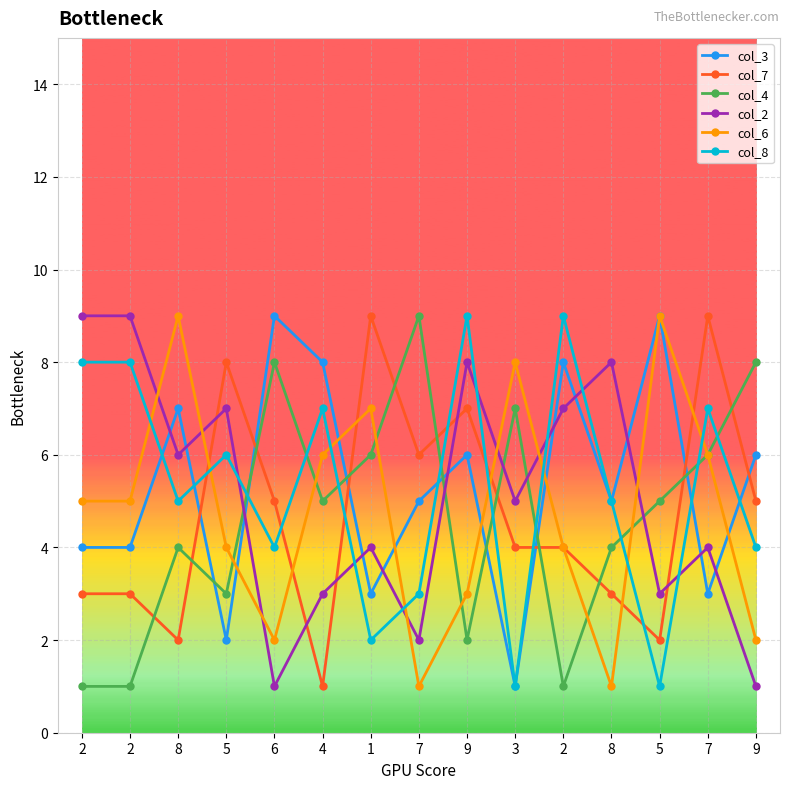

How many intersections are there between col_6 and col_3?

6